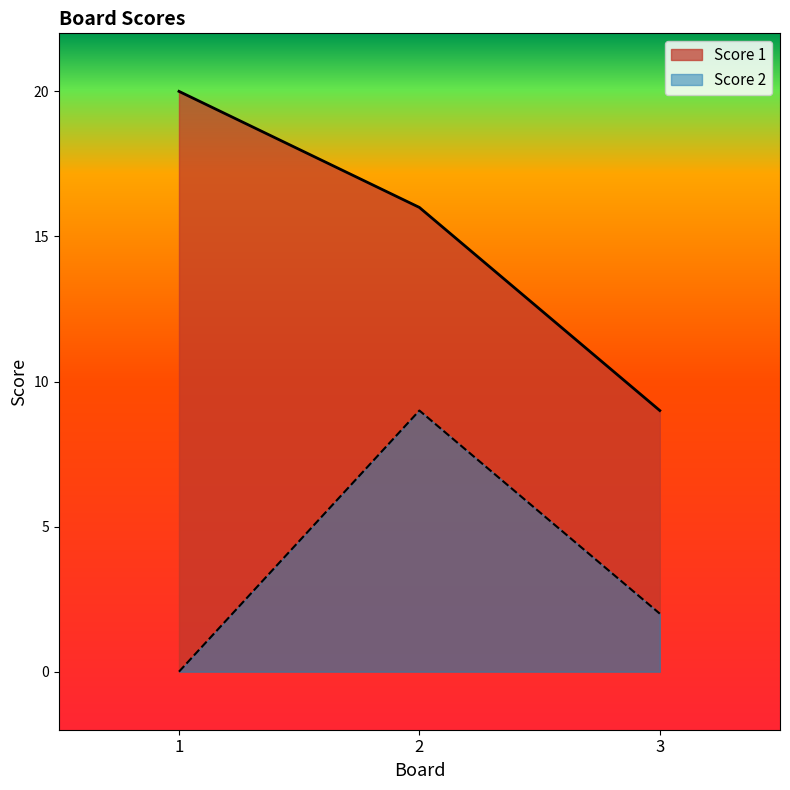

The value of Score 2 at 2 is 9. True or false?

True